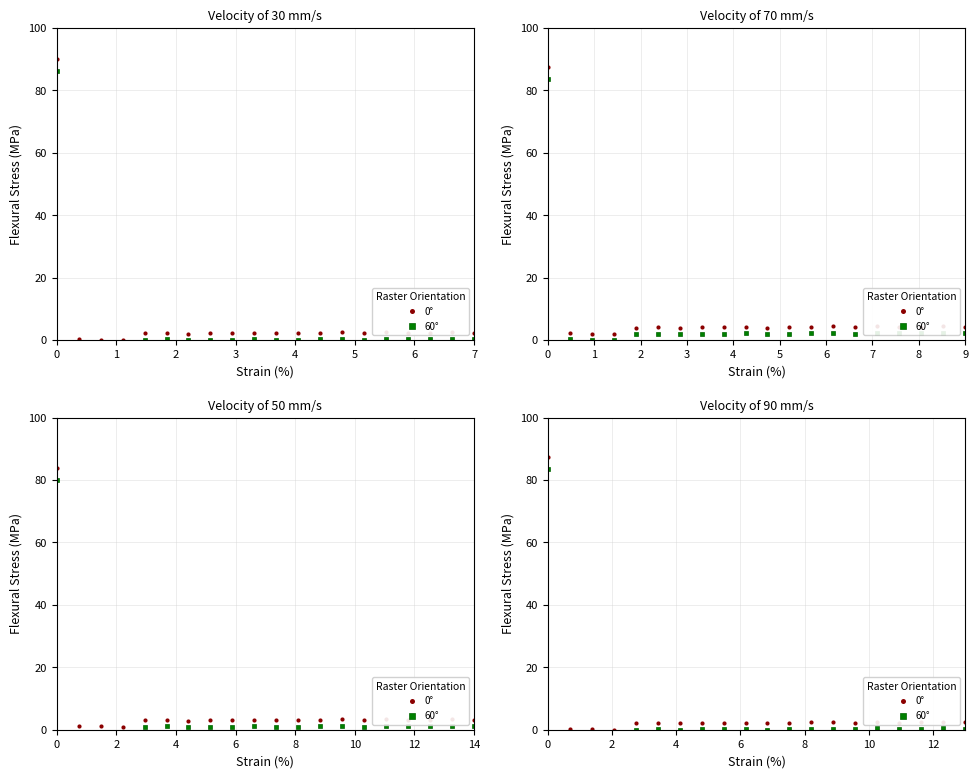

True or false: 60° has a value of -0.0 at 6.

False